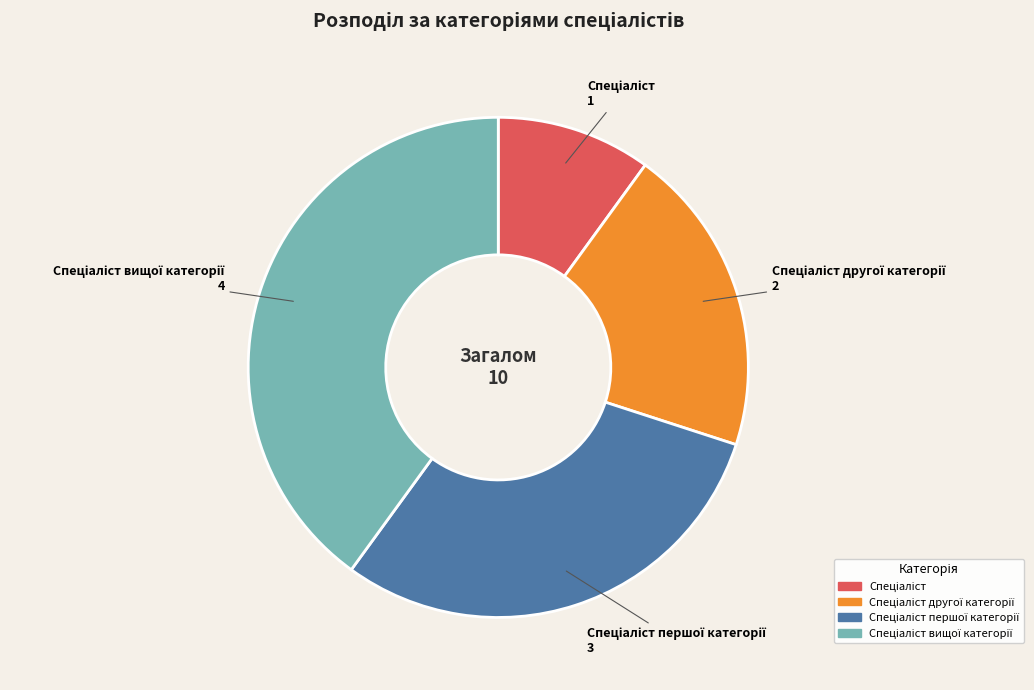

Is there a majority slice in this chart?

No